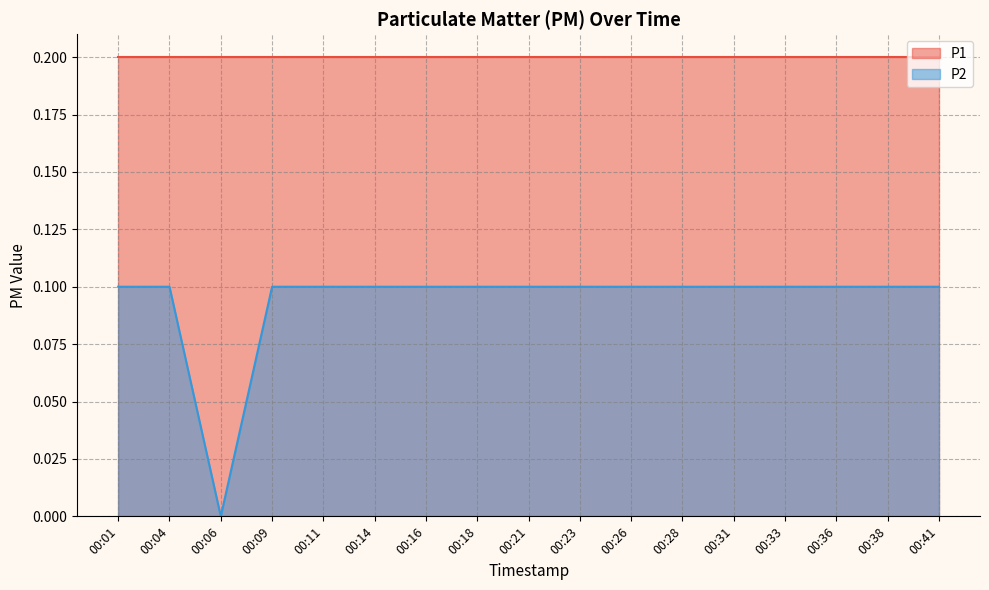

What is the maximum value shown in the chart?

0.2